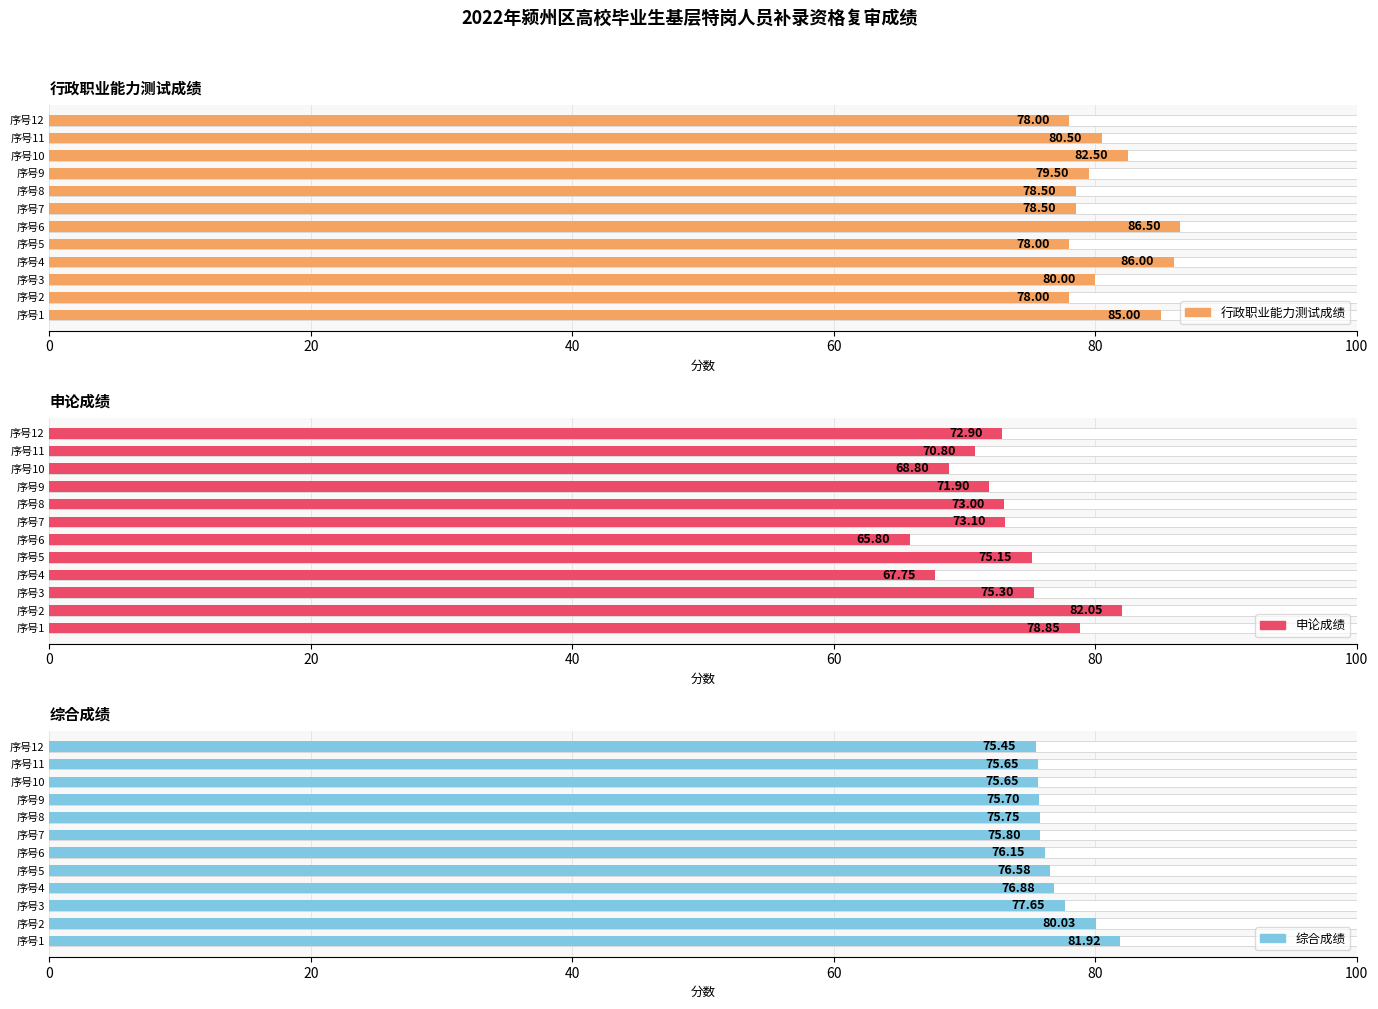

How many values in the 行政职业能力测试成绩 series exceed 80?

5